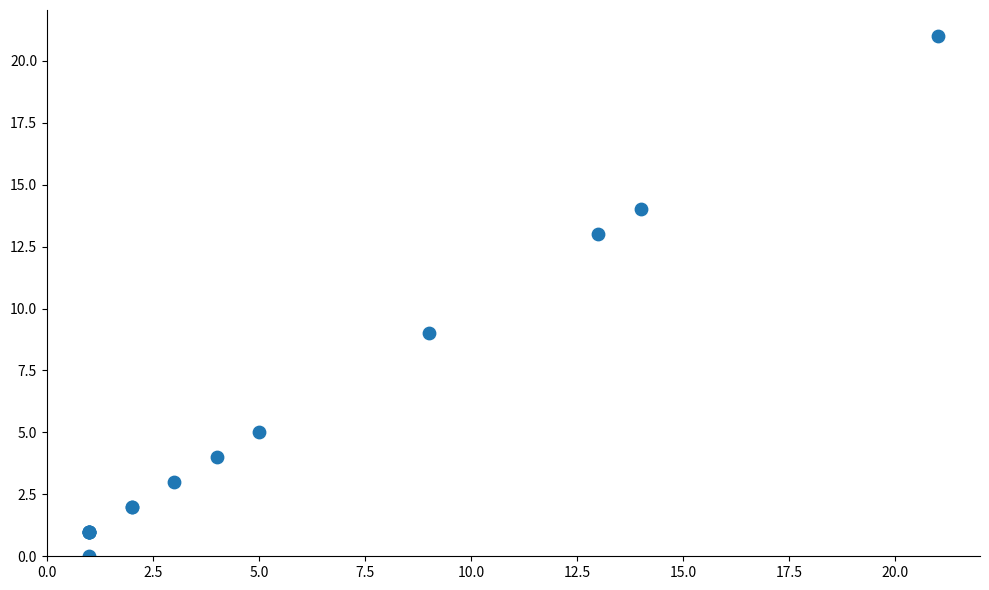

What Y value in the scatter plot is closest to 10?

9